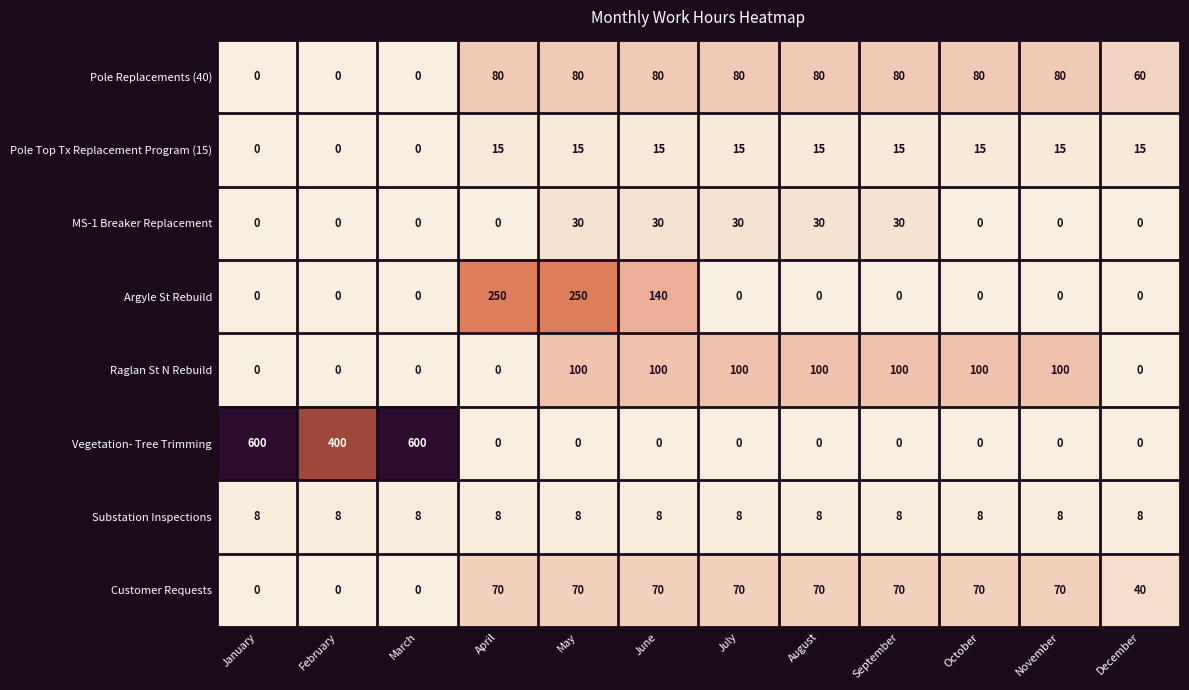

Is it true that Pole Replacements (40) equals 0 at February?

True